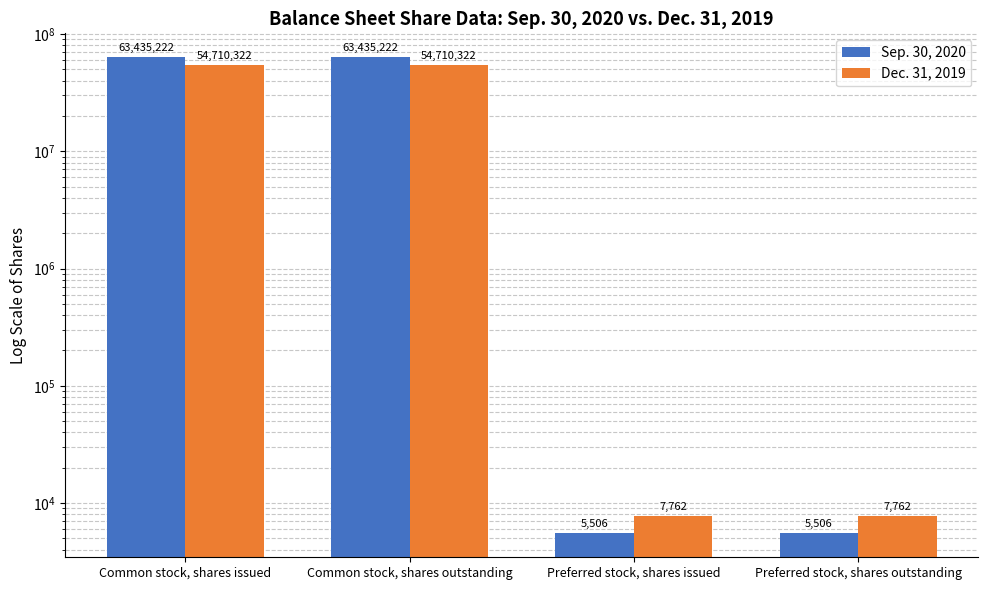

Rank the categories by Sep. 30, 2020 value from lowest to highest.

Preferred stock, shares issued, Preferred stock, shares outstanding, Common stock, shares issued, Common stock, shares outstanding